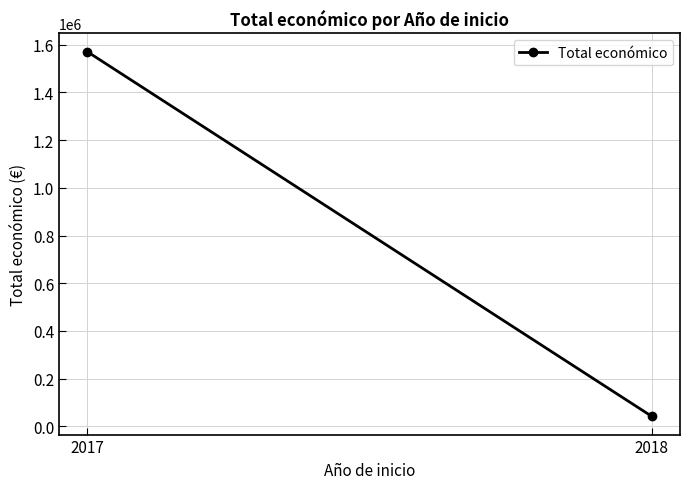

What is the ratio of the value at 2017 to the value at 2018?

37.3